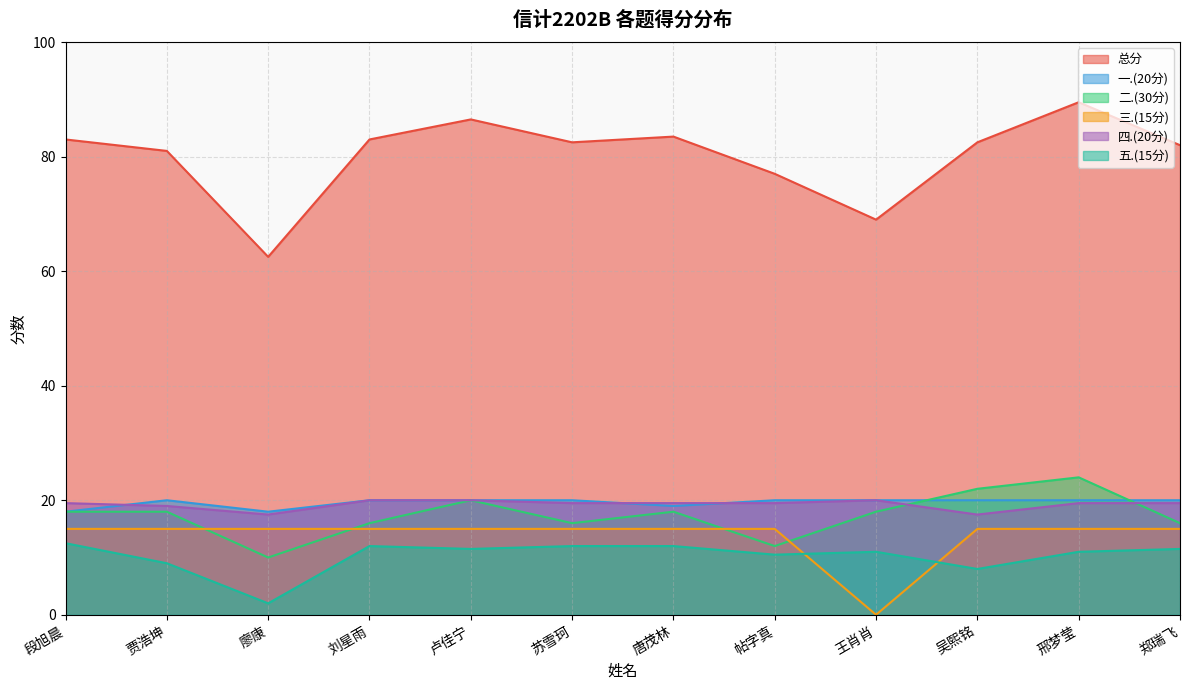

What is the value of the 一.(20分) point at the 5th from the left?

20.0